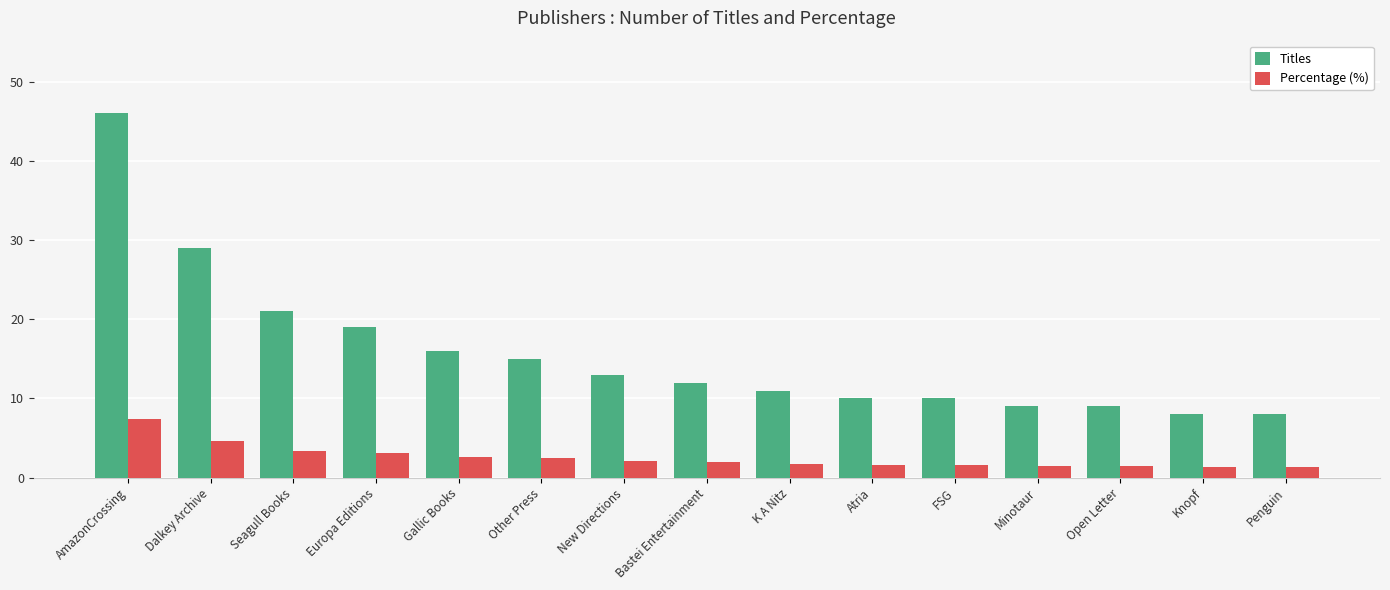

How many series are shown in this chart?

2